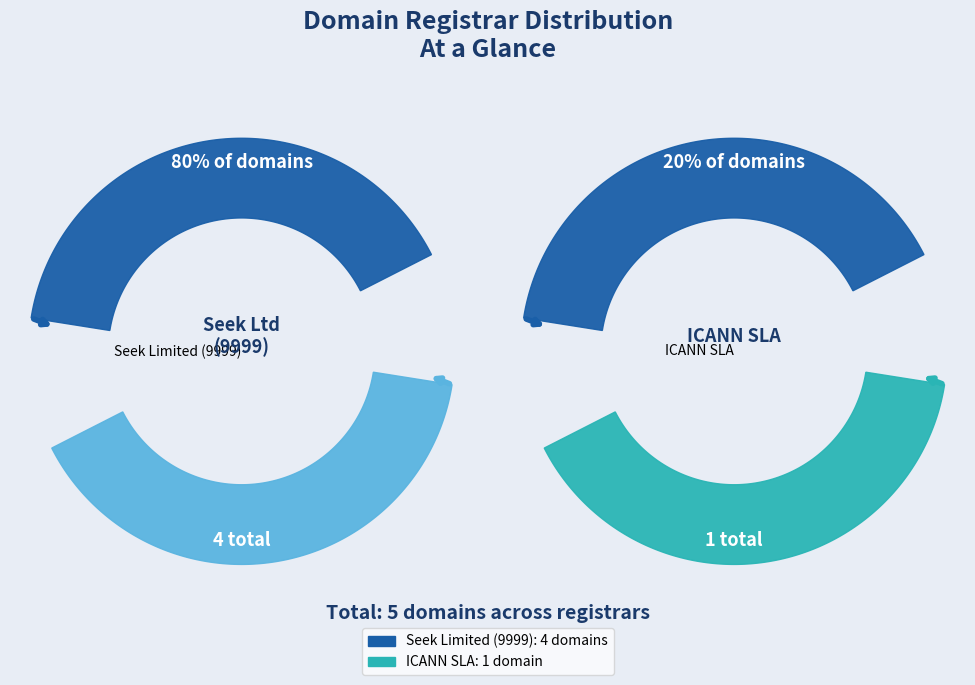

Is Seek Limited (9999) the majority of the pie?

Yes